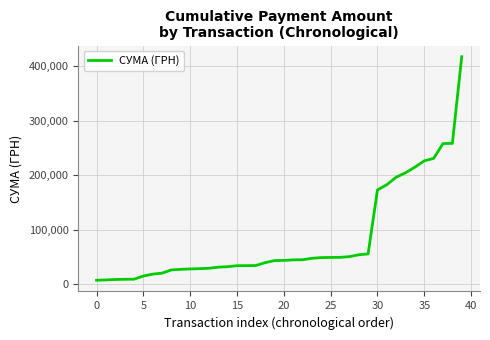

What is the difference between the maximum and minimum values?

410457.4